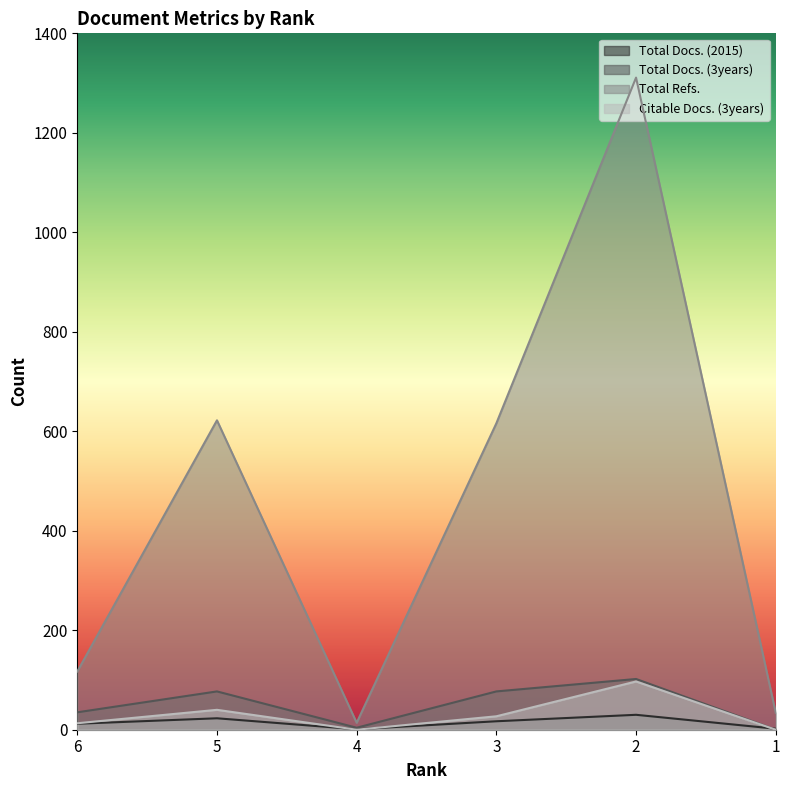

How many lines are shown in the chart?

4